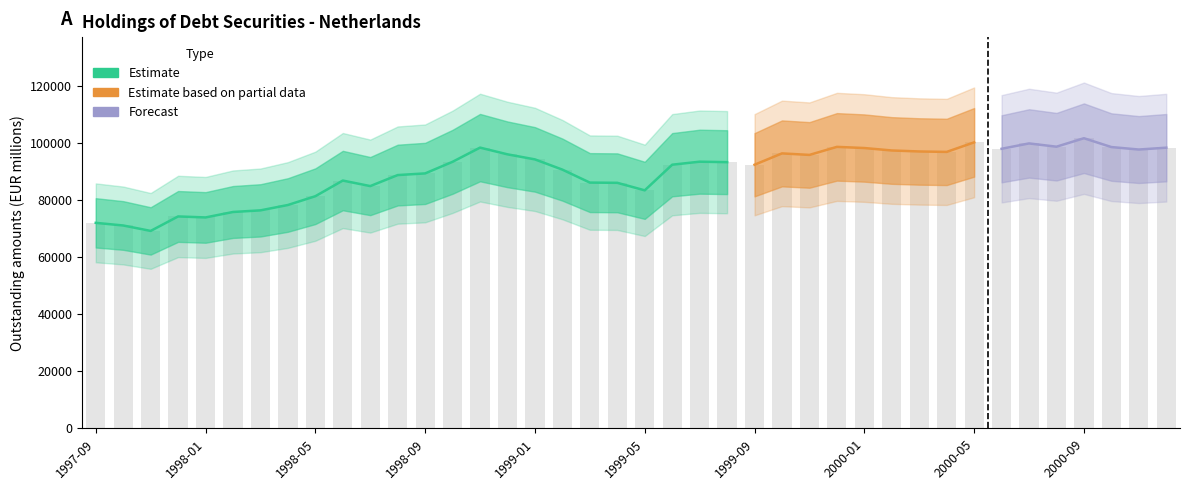

True or false: the data shows 114381 at 1998-01.

False